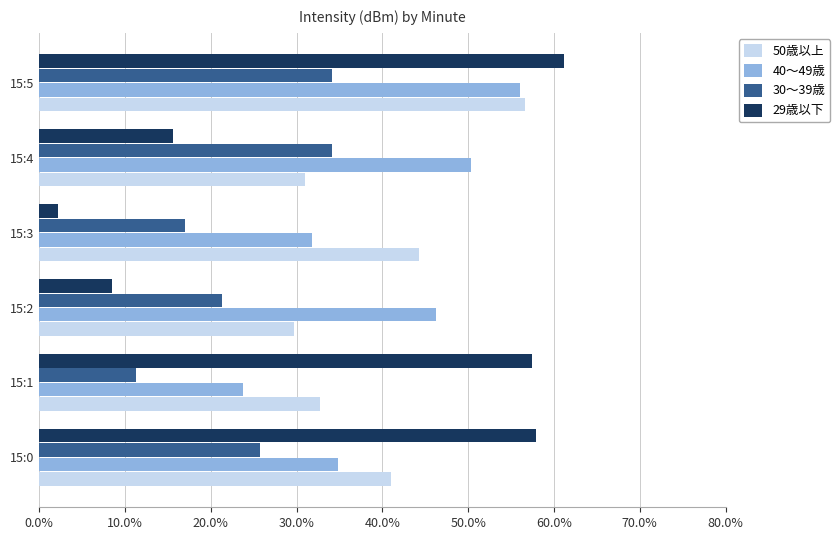

What is the value of the 30～39歳 bar at the 6th from the left?

0.3